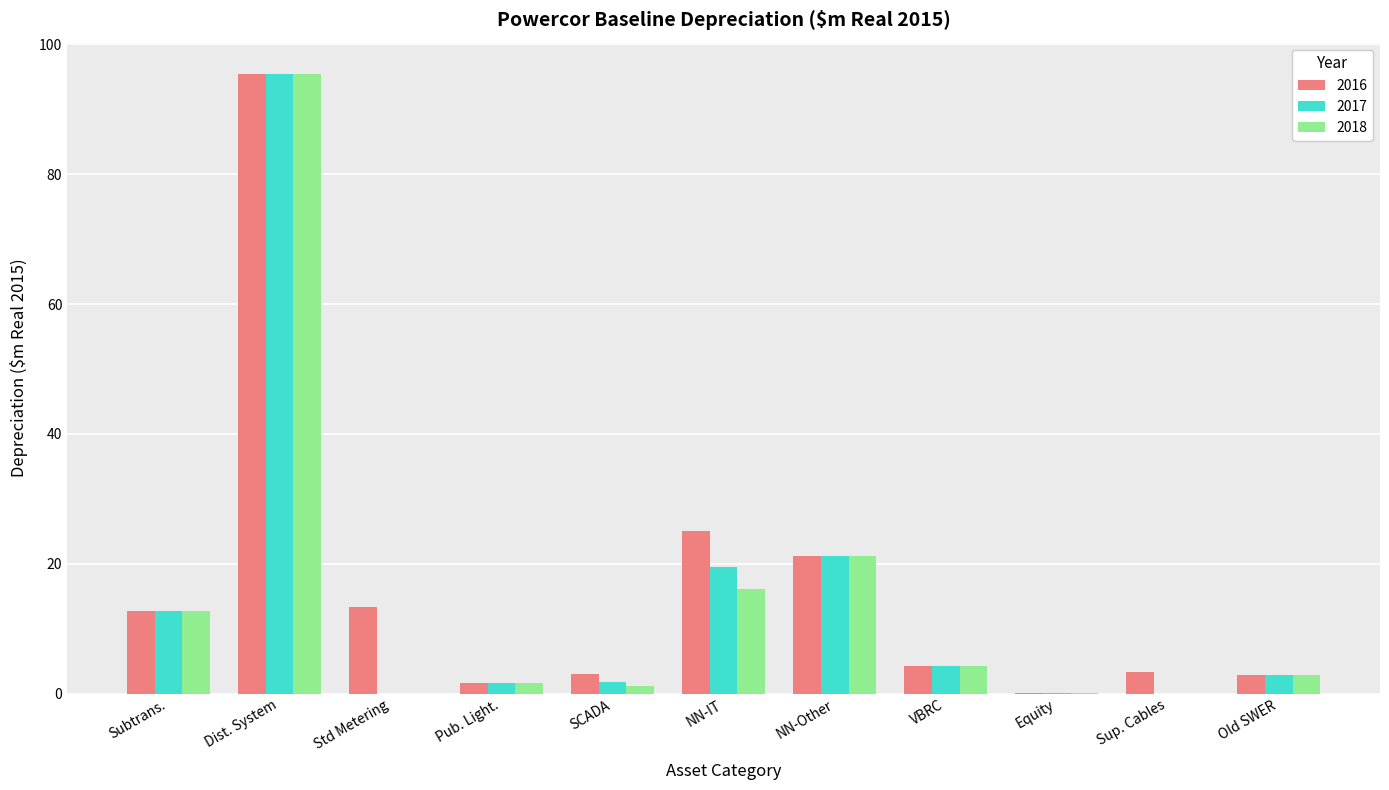

The value of 2018 at Subtrans. is 12.7. True or false?

True